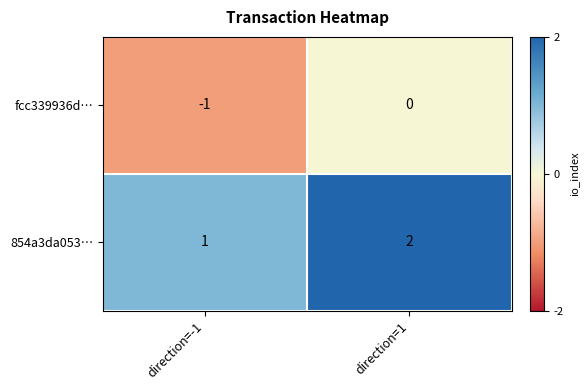

Is it true that 854a3da053… equals 4 at direction=1?

False